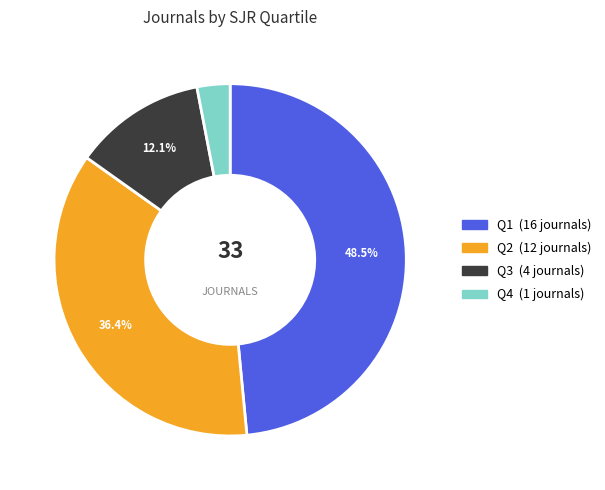

What is the smallest slice in the pie chart?

Q4